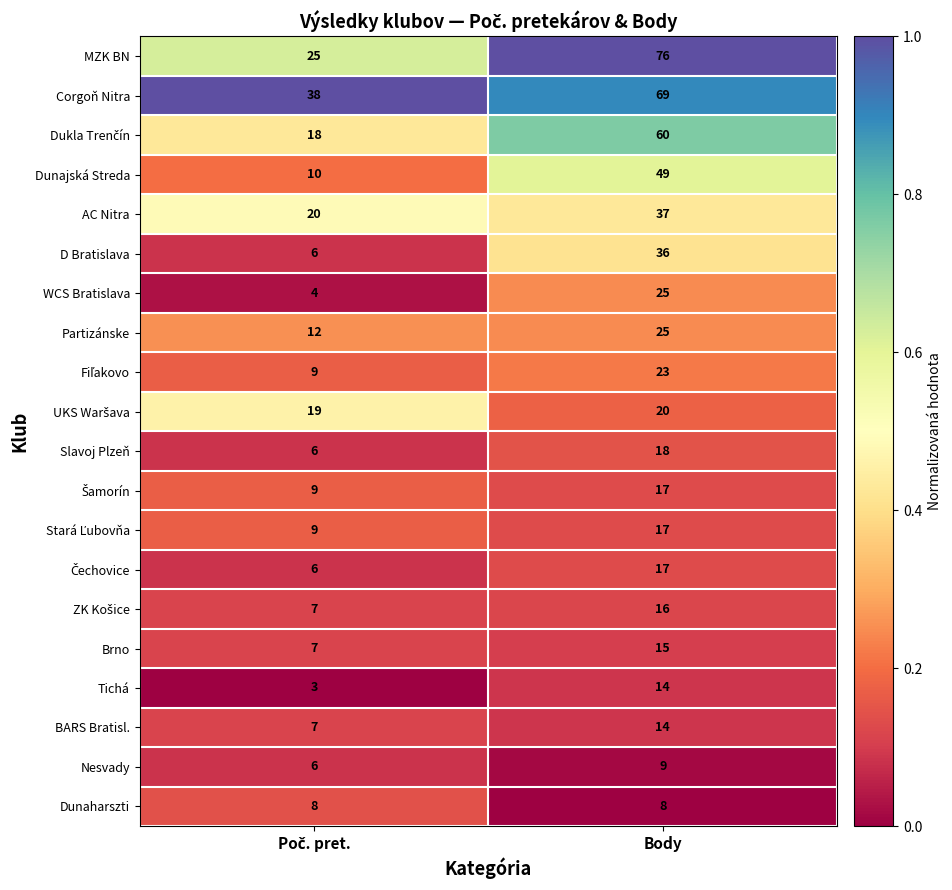

Which label corresponds to the largest value in the chart?

Body